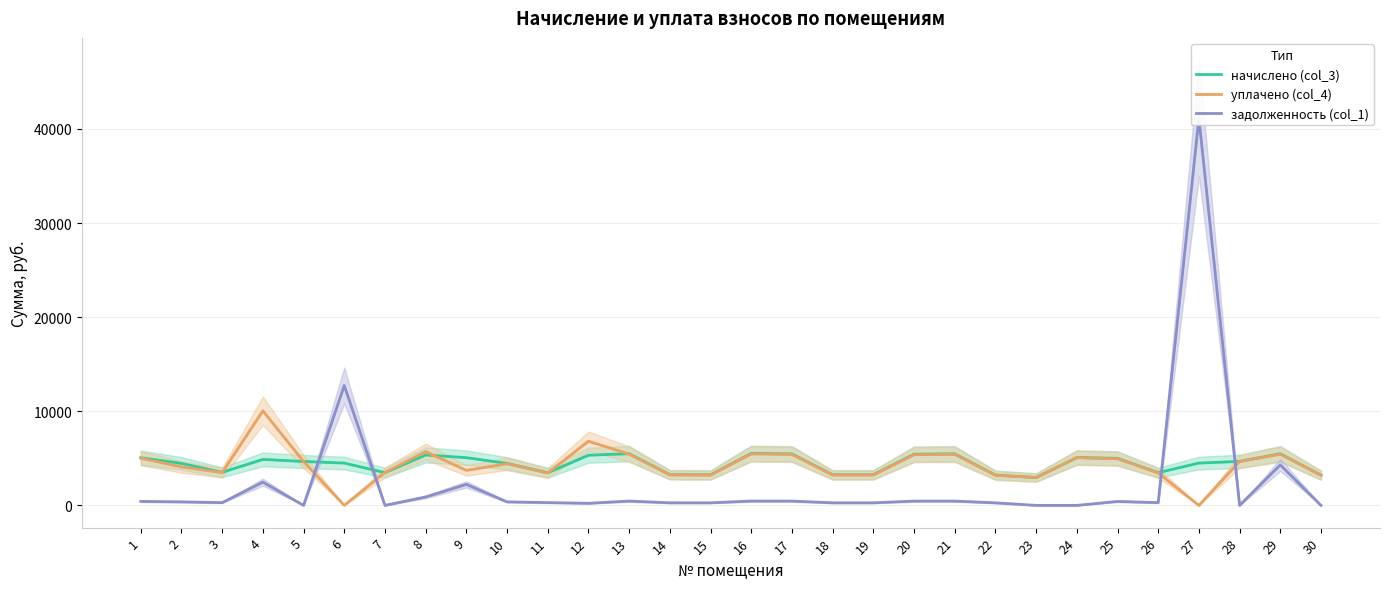

Which has a higher value, 1 or 3?

1